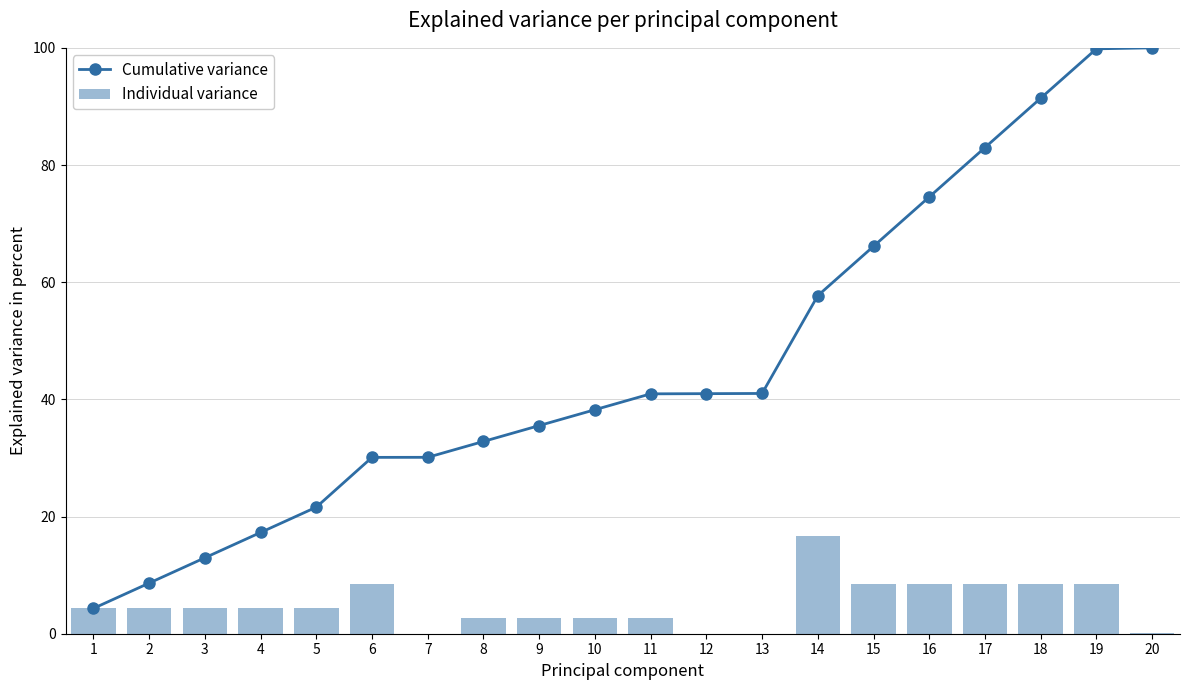

What are all the series names shown in the legend?

Cumulative variance, Individual variance